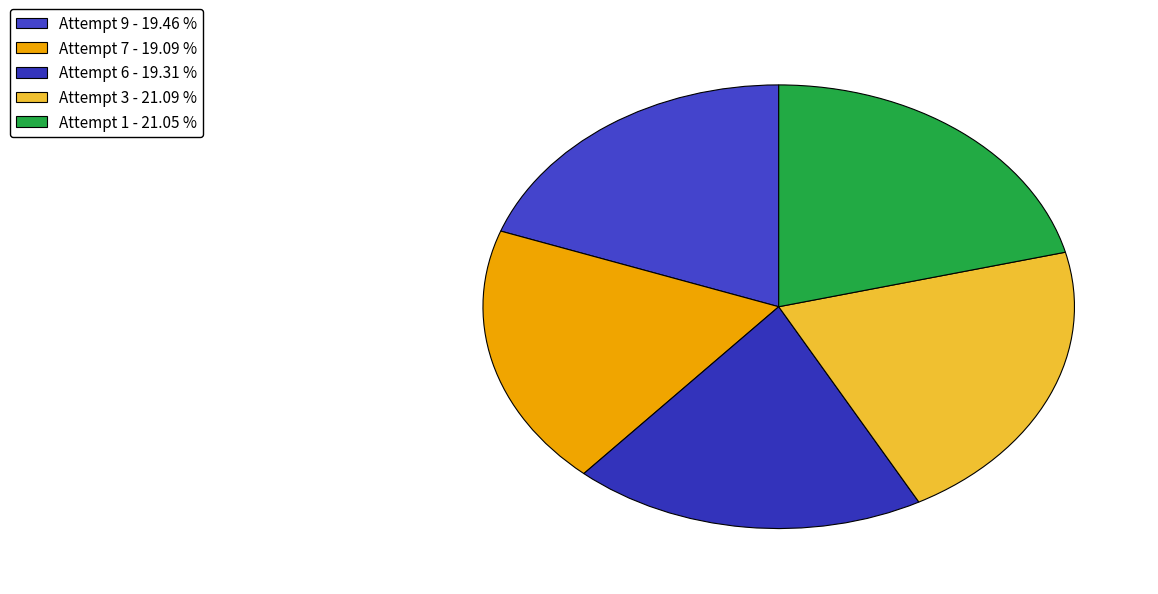

The Attempt 3 slice represents 28% of the pie. True or false?

False